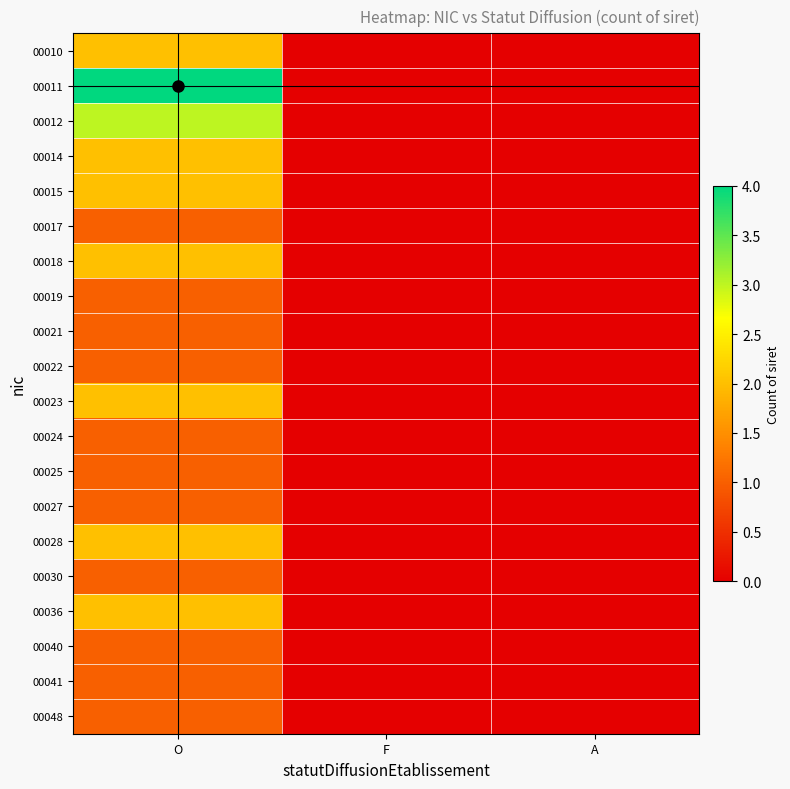

At how many categories does at least one series exceed 1?

1